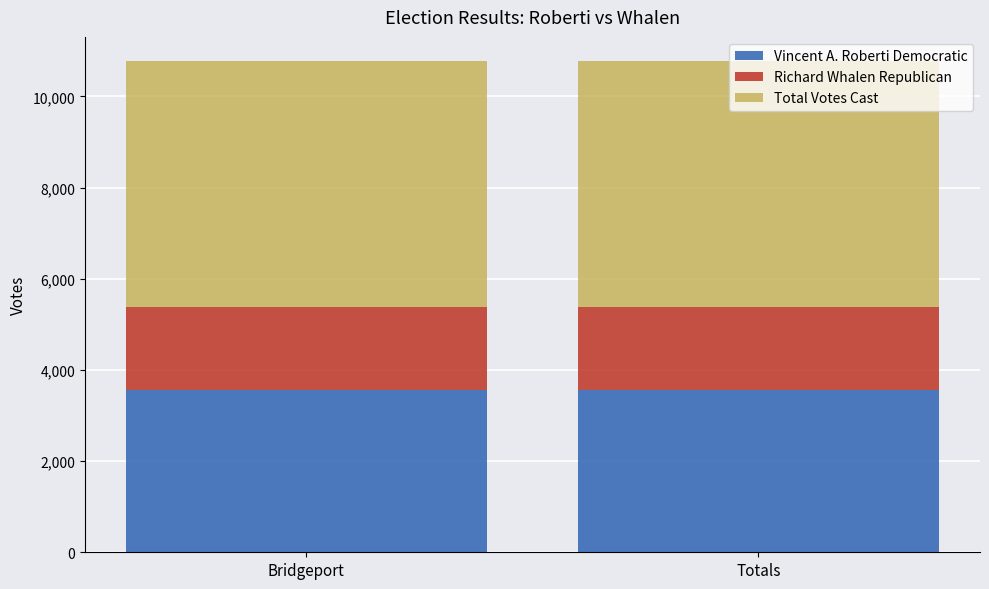

What is the lowest value of the Vincent A. Roberti Democratic series?

3568